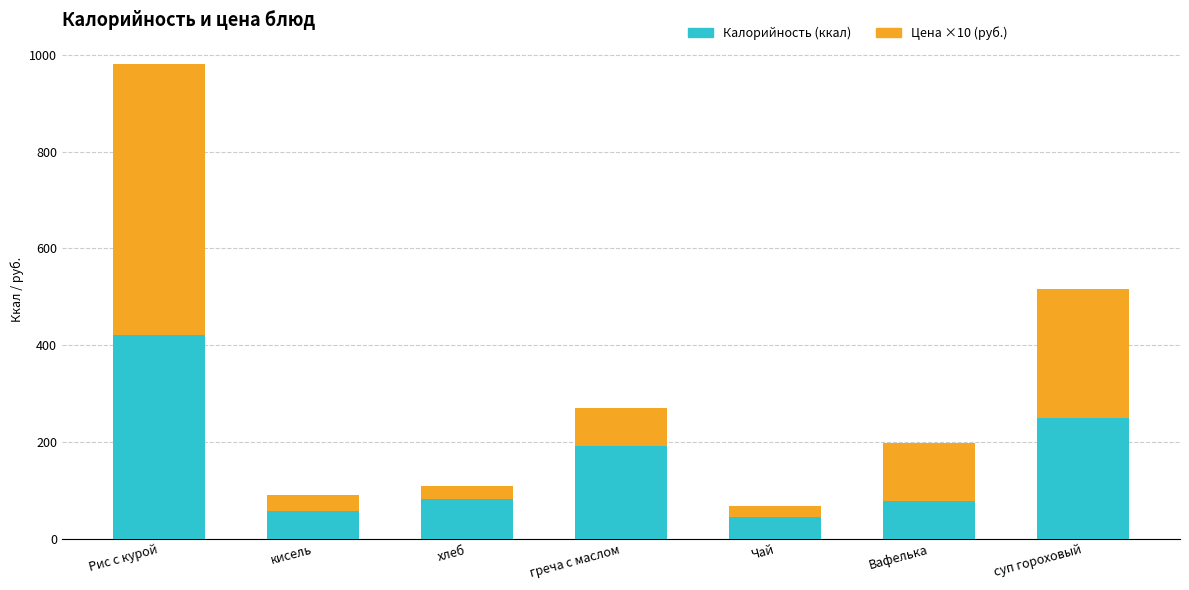

Read the Калорийность (ккал) value at Чай.

45.0